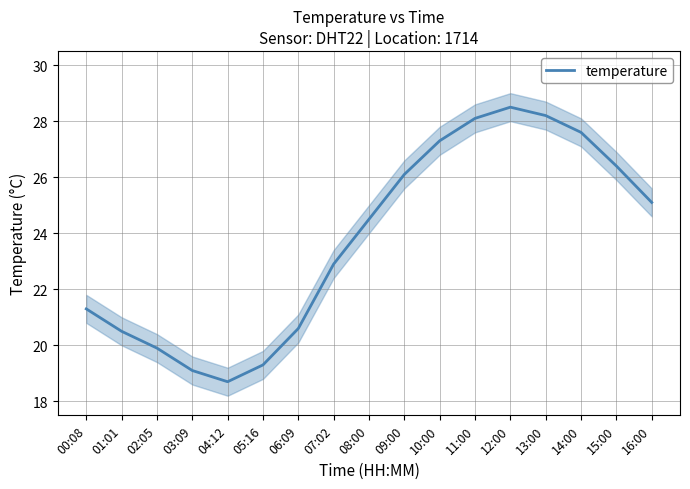

The chart shows a value of 15.7 at 09:00. True or false?

False